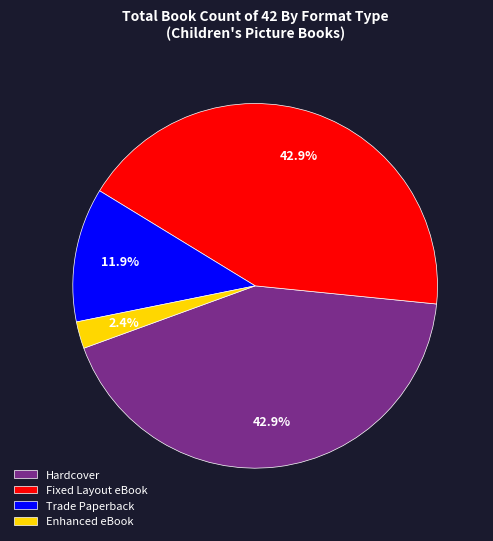

To the nearest percent, what percentage of the pie is Hardcover?

43%